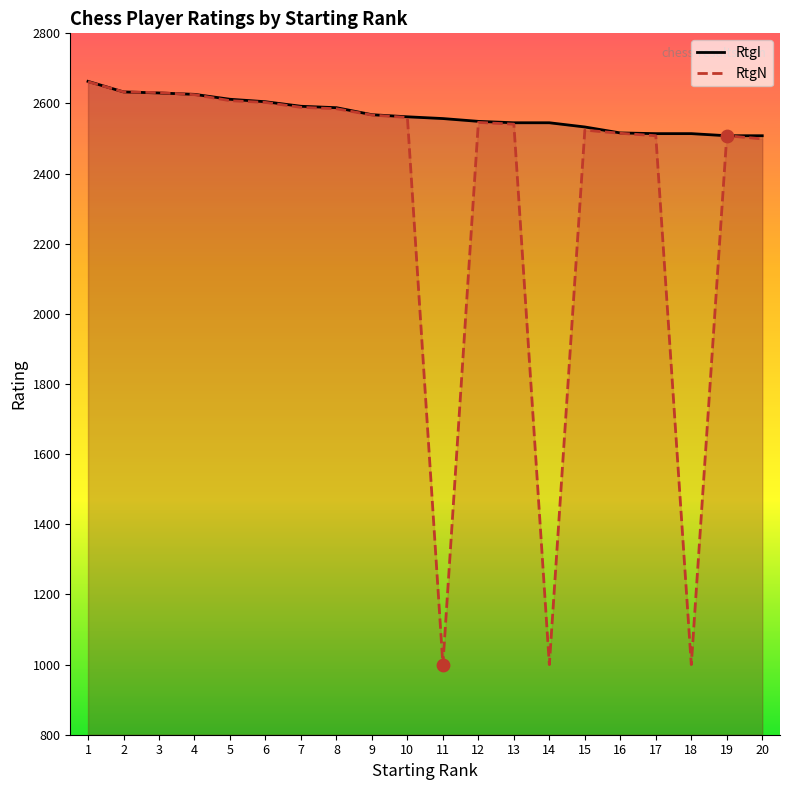

Which series has the largest Y range (max minus min)?

RtgN